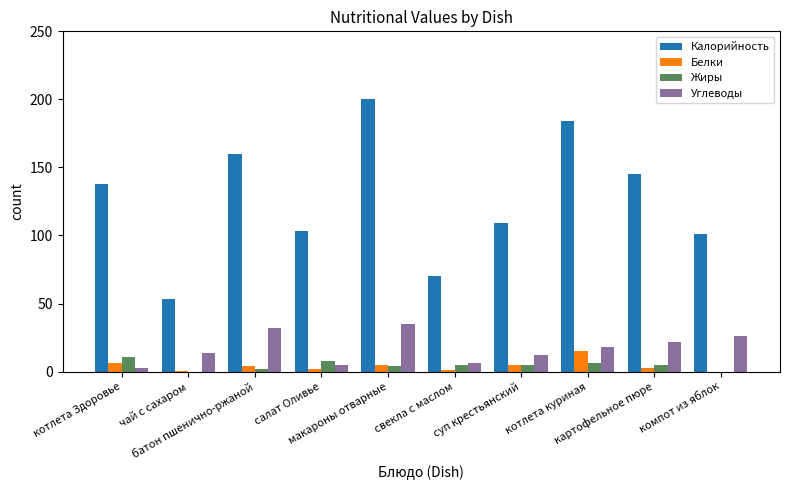

What are all the series names shown in the legend?

Калорийность, Белки, Жиры, Углеводы